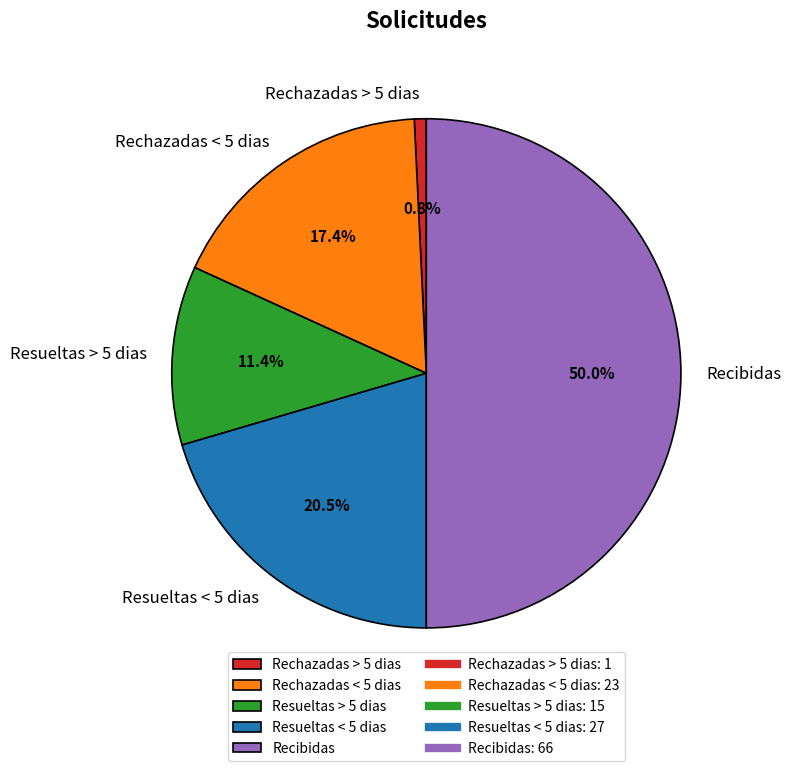

What is the ratio of the value at Resueltas > 5 dias to the value at Recibidas?

0.2